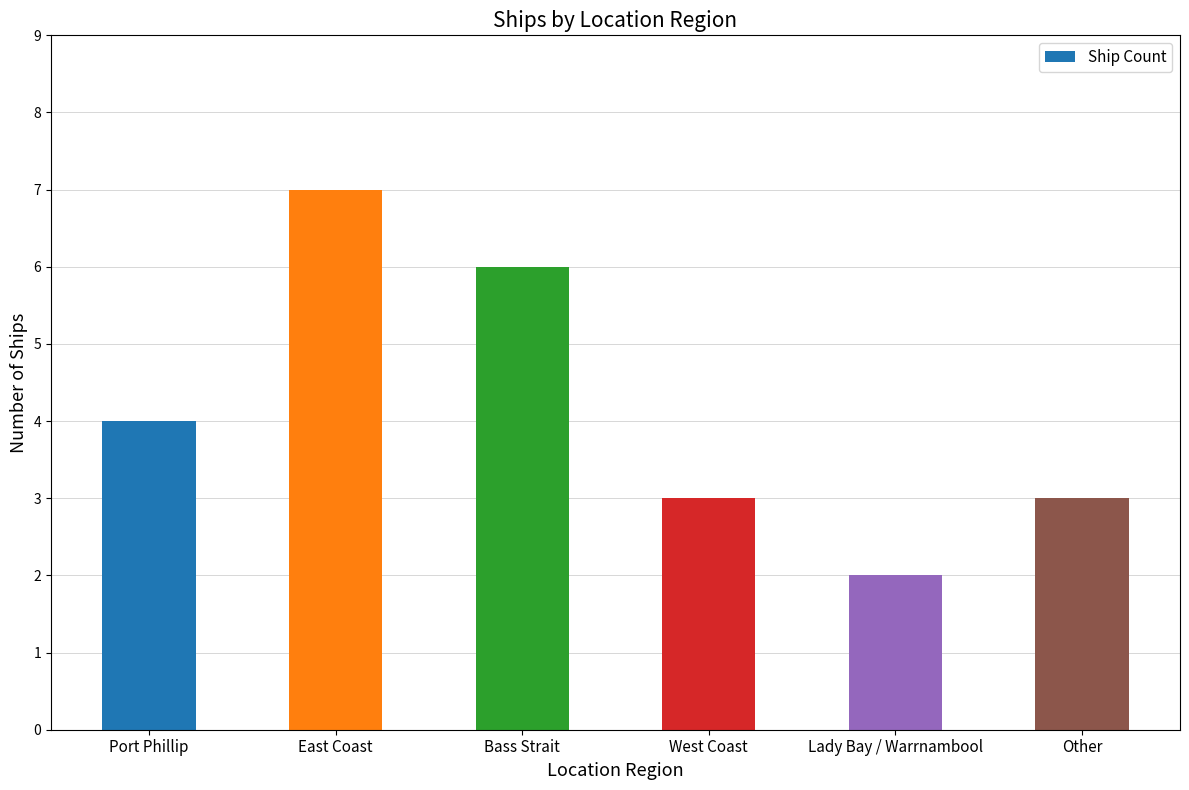

How many data points does each series have?

6